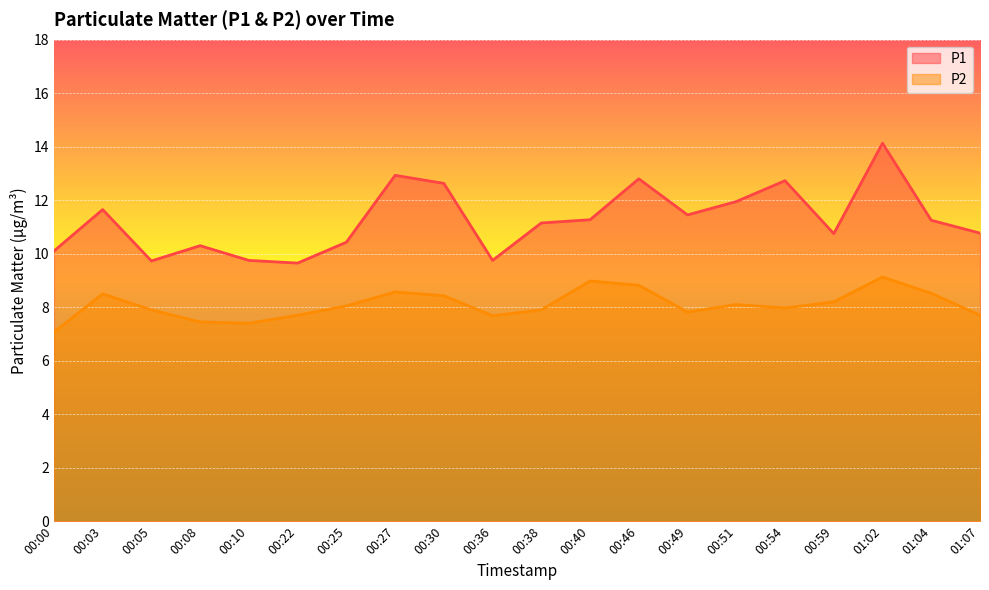

True or false: P2 has more than 0 points higher than both neighbors.

True